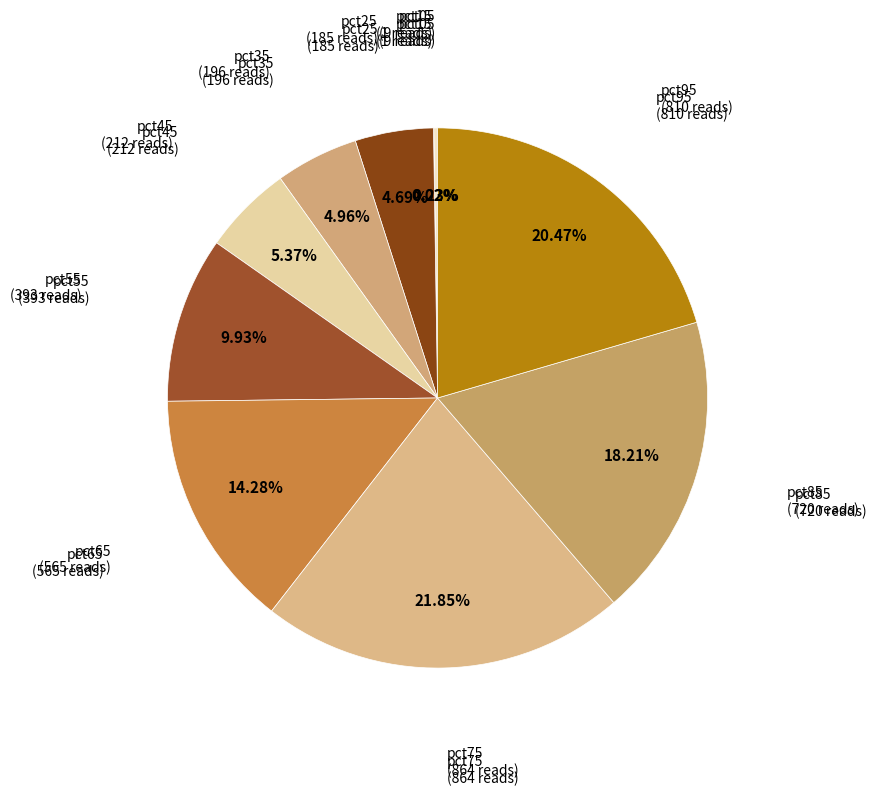

Which slice is the smallest?

pct15